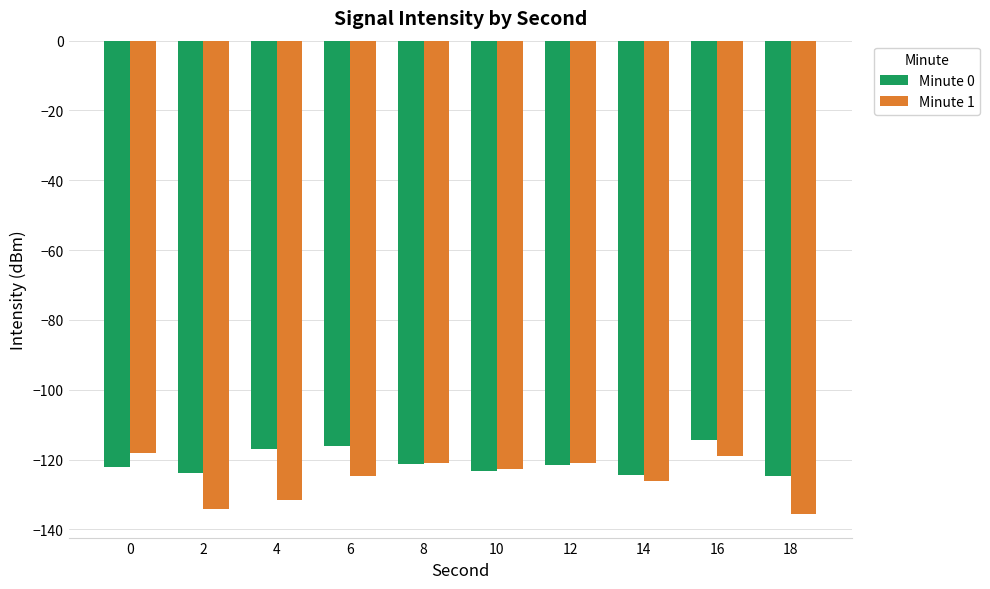

What is the total value across all series at 10?

-246.1